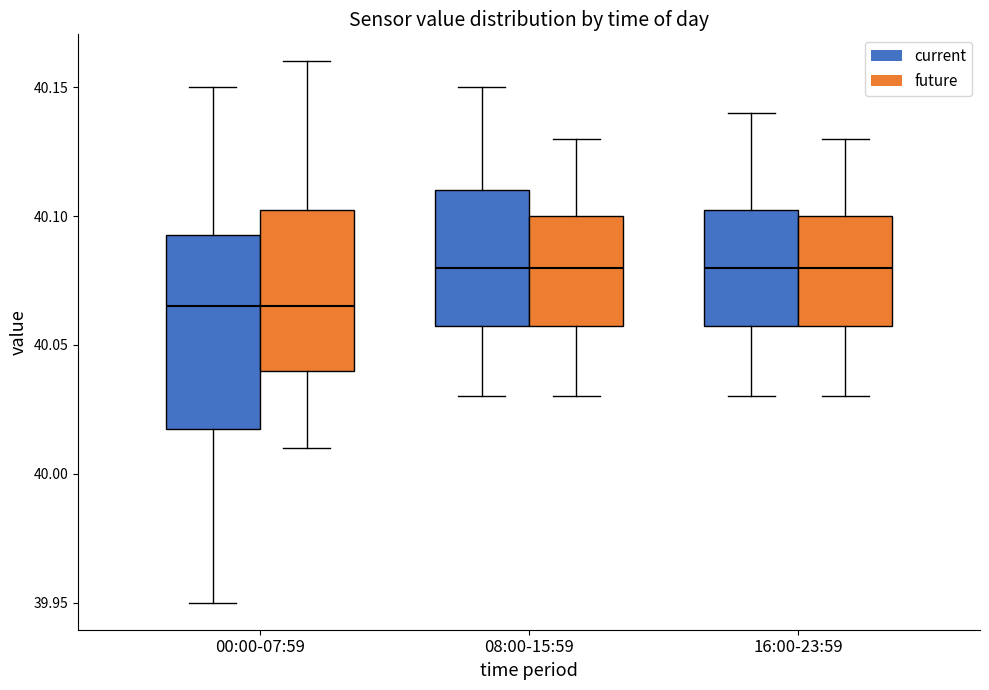

Comparing the boxes themselves (not the whiskers), which one is the tallest?

00:00-07:59 (current)